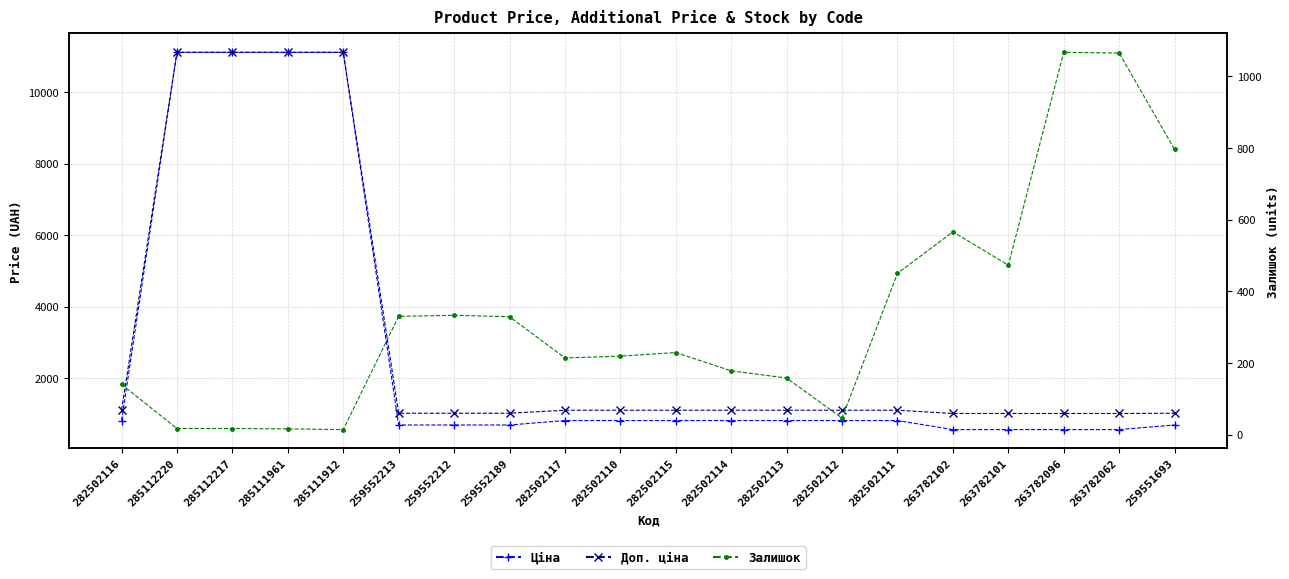

Which series has the largest total across all categories?

Доп. ціна